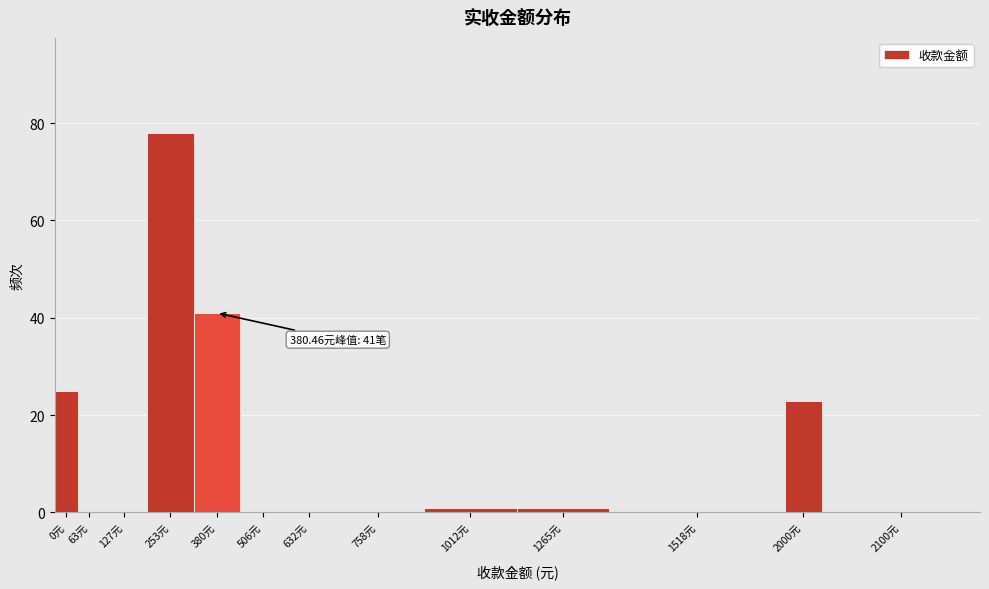

Reading left to right, extract all data points from this chart.

0元=25	63元=0	127元=0	253元=78	380元=41	506元=0	632元=0	758元=0	1012元=1	1265元=1	1518元=0	2000元=23	2100元=0